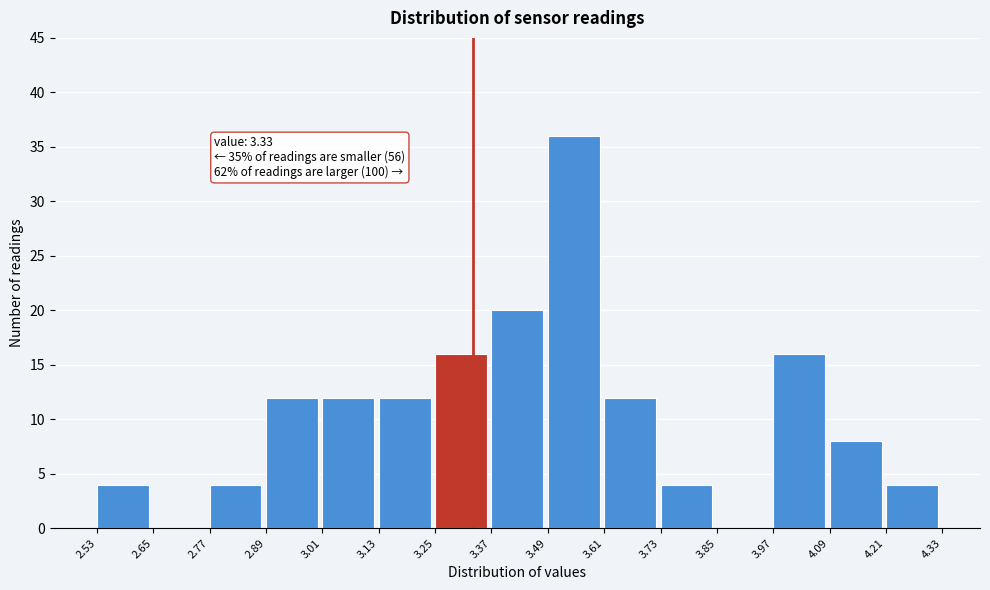

Over which range of the x-axis is the bar tallest?

3.49 to 3.61